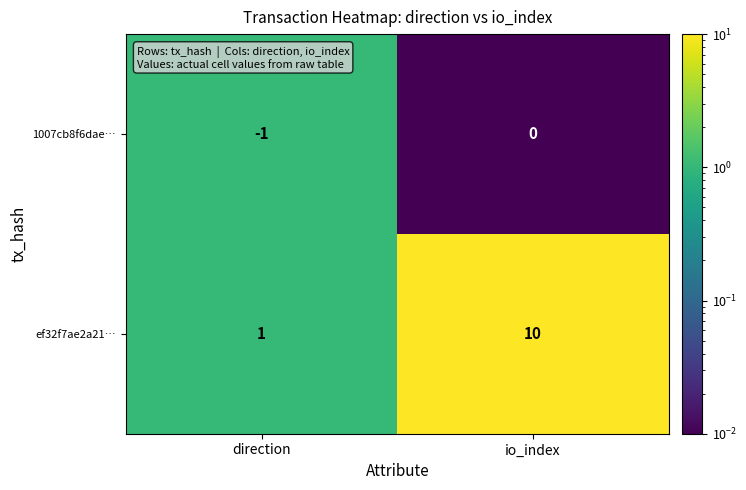

At which category is the sum across all series the highest?

io_index